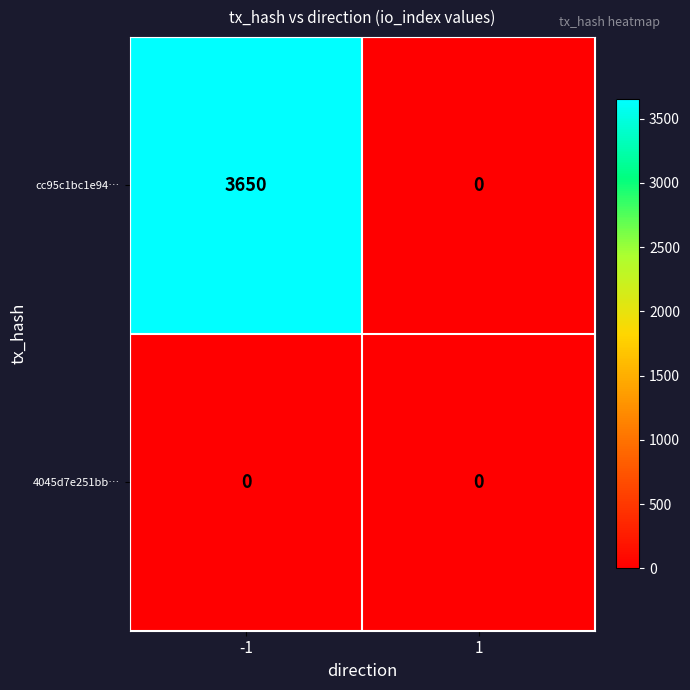

Reading left to right, list all the values displayed in this chart.

cc95c1bc1e94…: 3650	0
4045d7e251bb…: 0	0